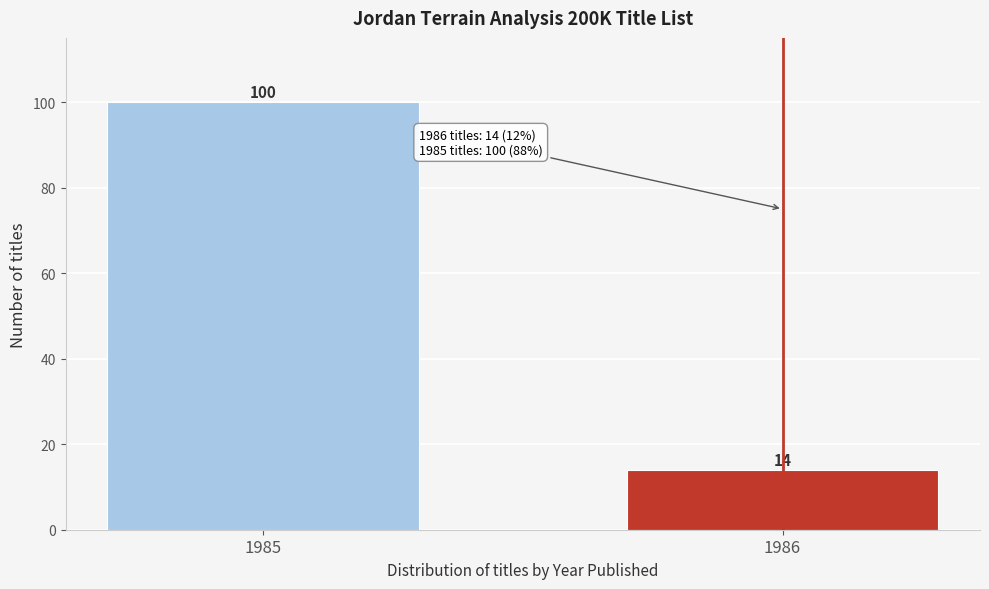

Reading left to right, list all the values displayed in this chart.

100	14